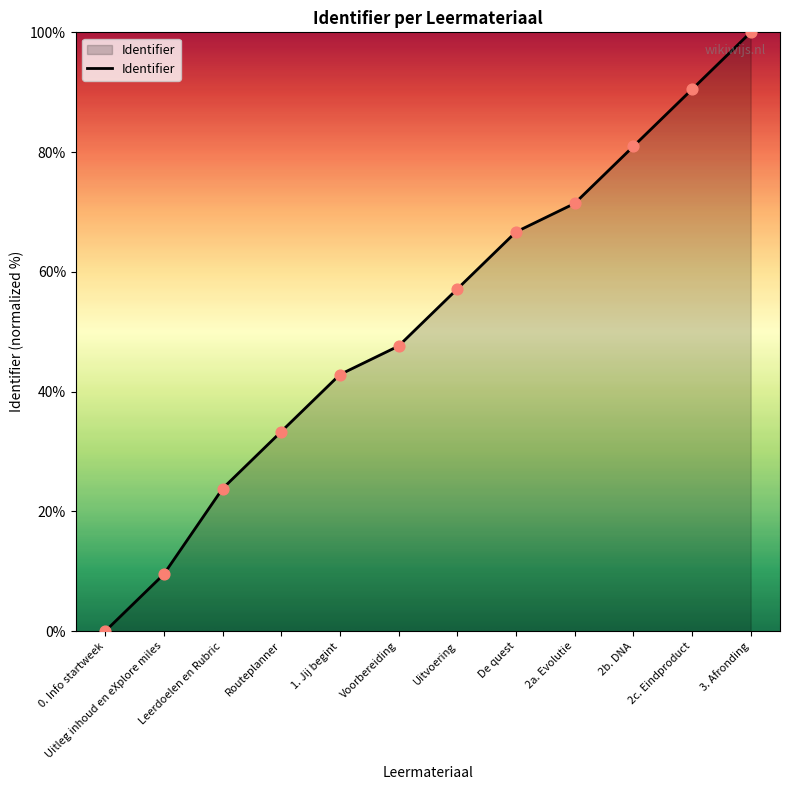

Between Uitvoering and 0. Info startweek, which is larger?

Uitvoering